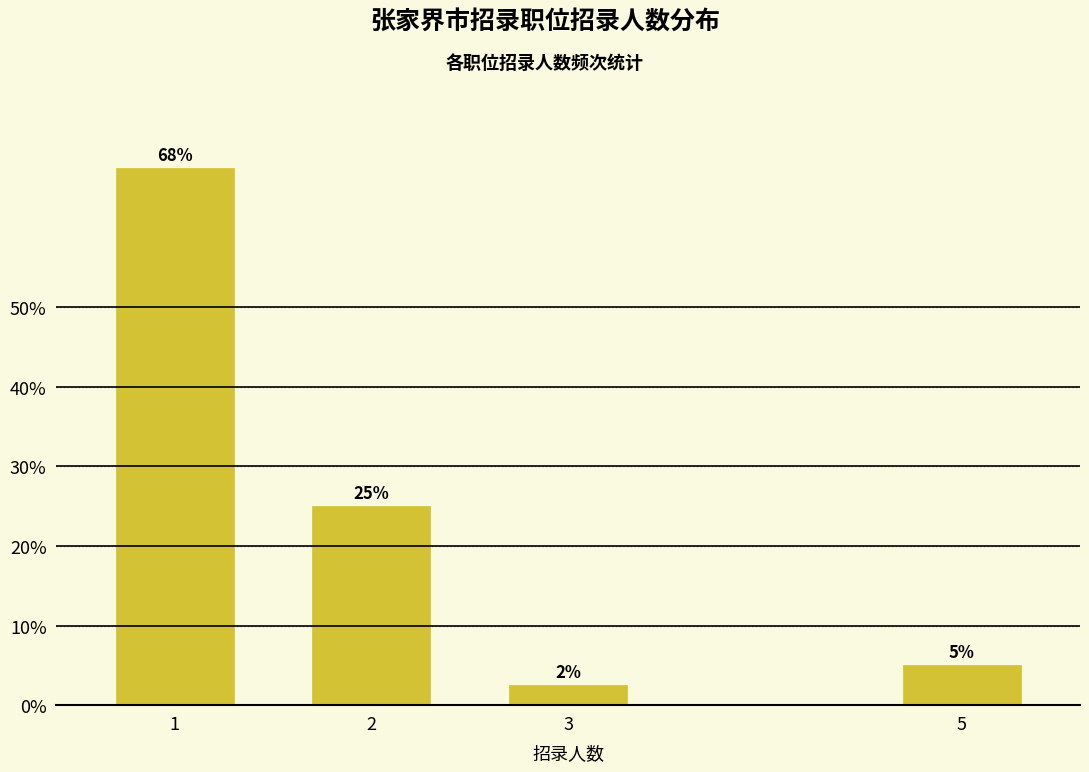

What is the sum of all values?

100.0